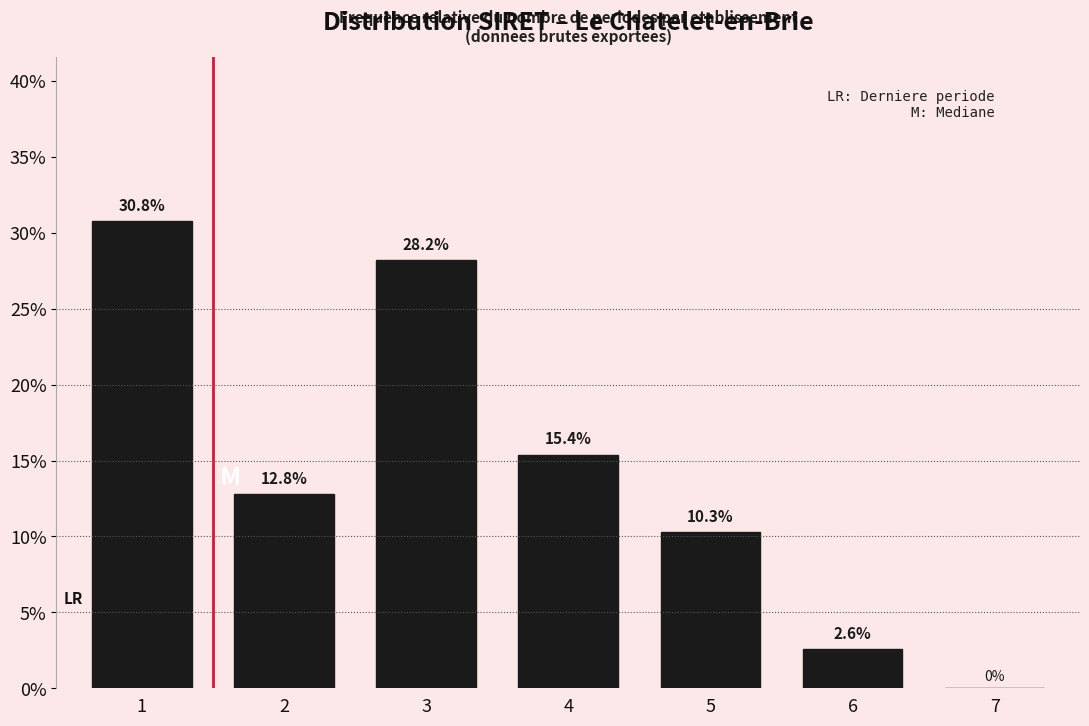

Reading right to left, extract all data points from this chart.

7=0.0	6=2.6	5=10.3	4=15.4	3=28.2	2=12.8	1=30.8